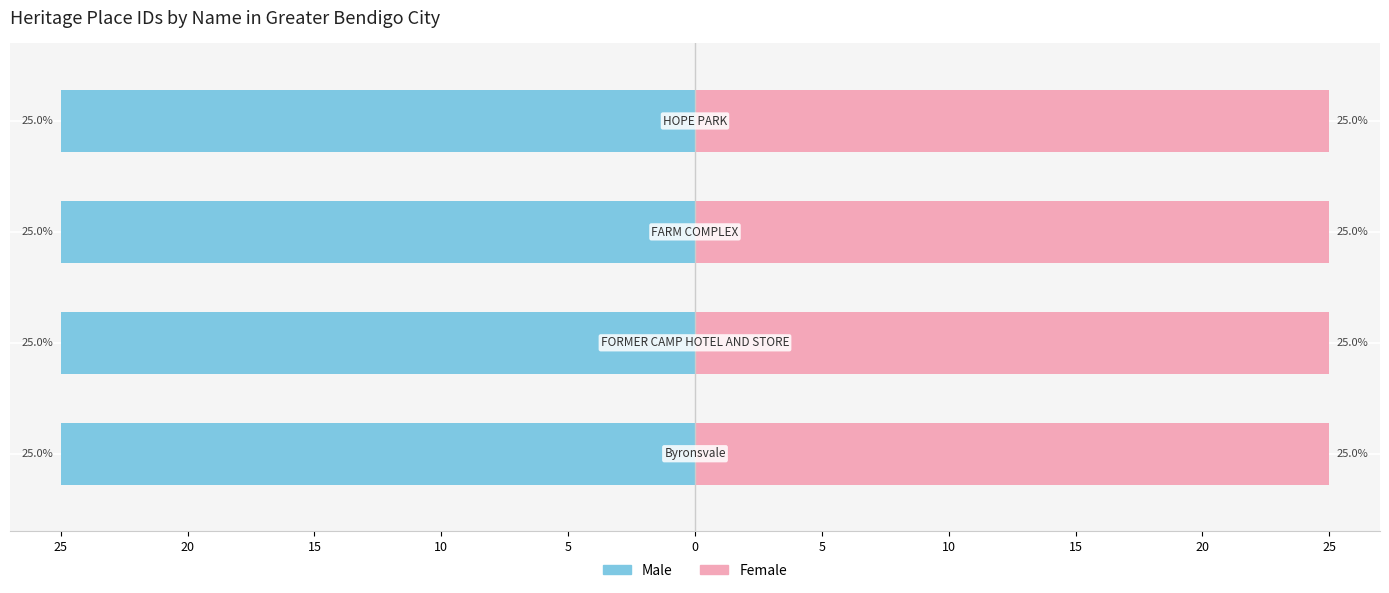

How many categories are shown in the chart?

4